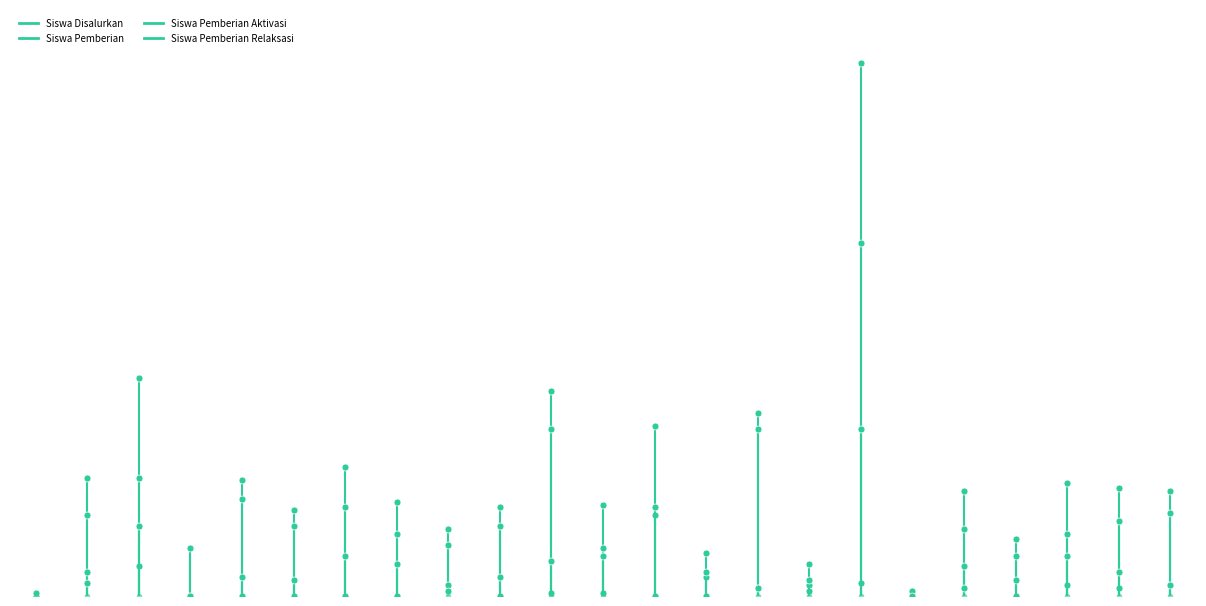

True or false: Siswa Pemberian Relaksasi and Siswa Pemberian cross at least once.

True